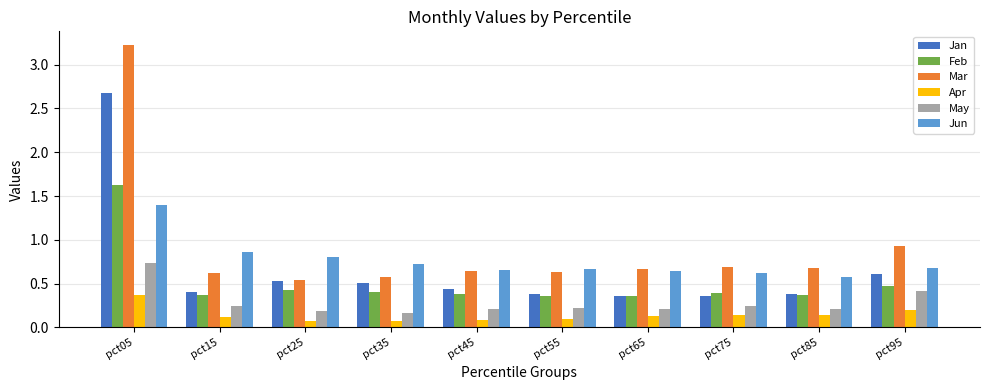

What is the difference between the second highest and minimum values in the Jun series?

0.3